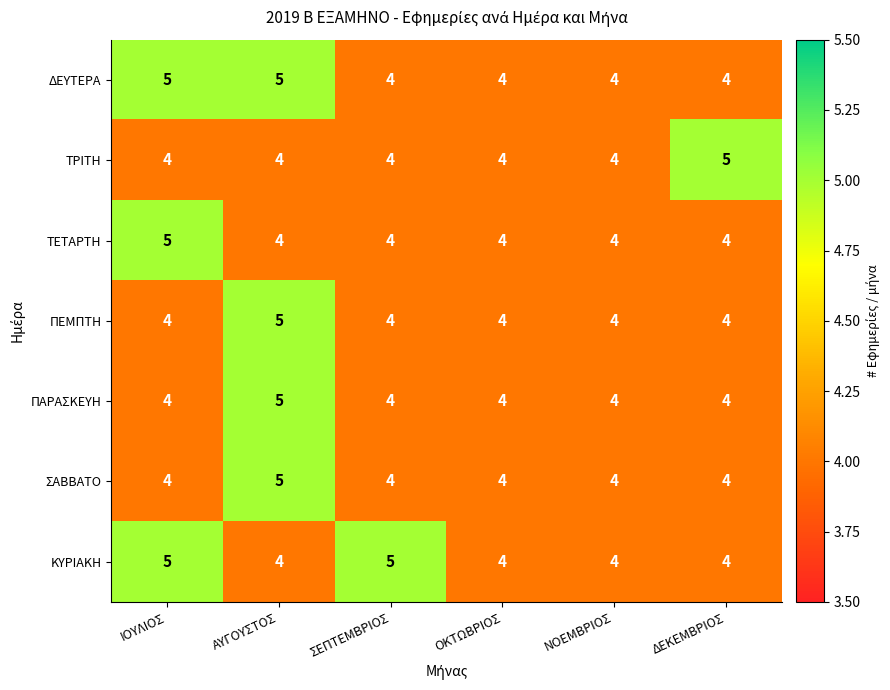

What is the average value of the ΔΕΥΤΕΡΑ series?

4